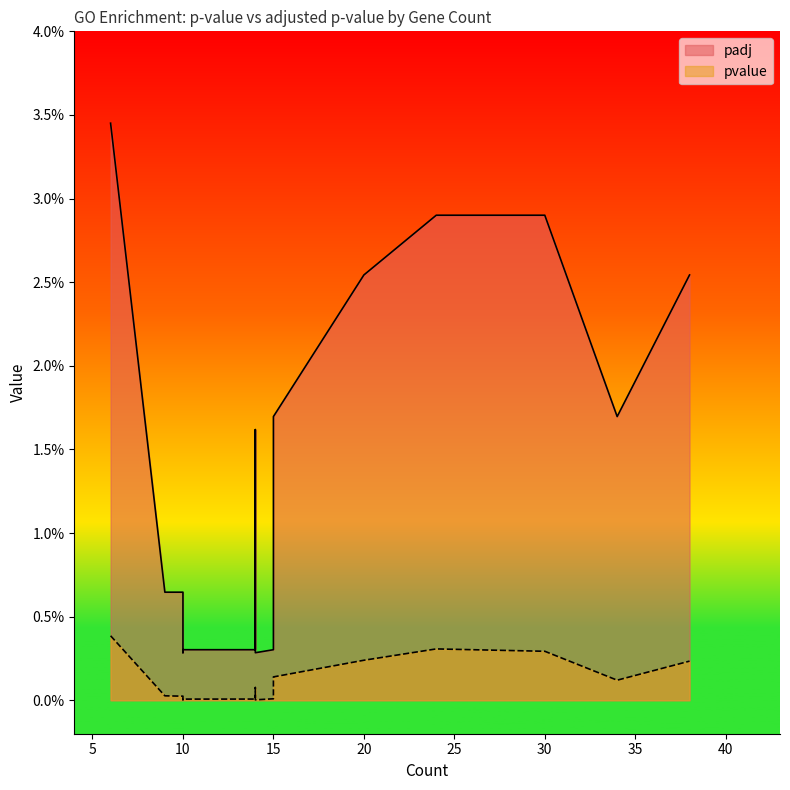

Which category has the highest value across all series?

6